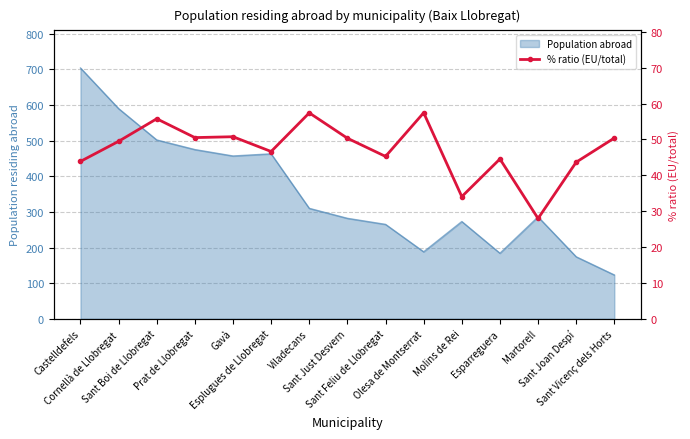

Reading left to right, what are all the values shown in this chart?

Castelldefels=43.9	Cornellà de Llobregat=49.5	Sant Boi de Llobregat=55.8	Prat de Llobregat=50.5	Gavà=50.8	Esplugues de Llobregat=46.6	Viladecans=57.4	Sant Just Desvern=50.4	Sant Feliu de Llobregat=45.3	Olesa de Montserrat=57.5	Molins de Rei=34.1	Esparreguera=44.6	Martorell=28.0	Sant Joan Despí=43.7	Sant Vicenç dels Horts=50.4